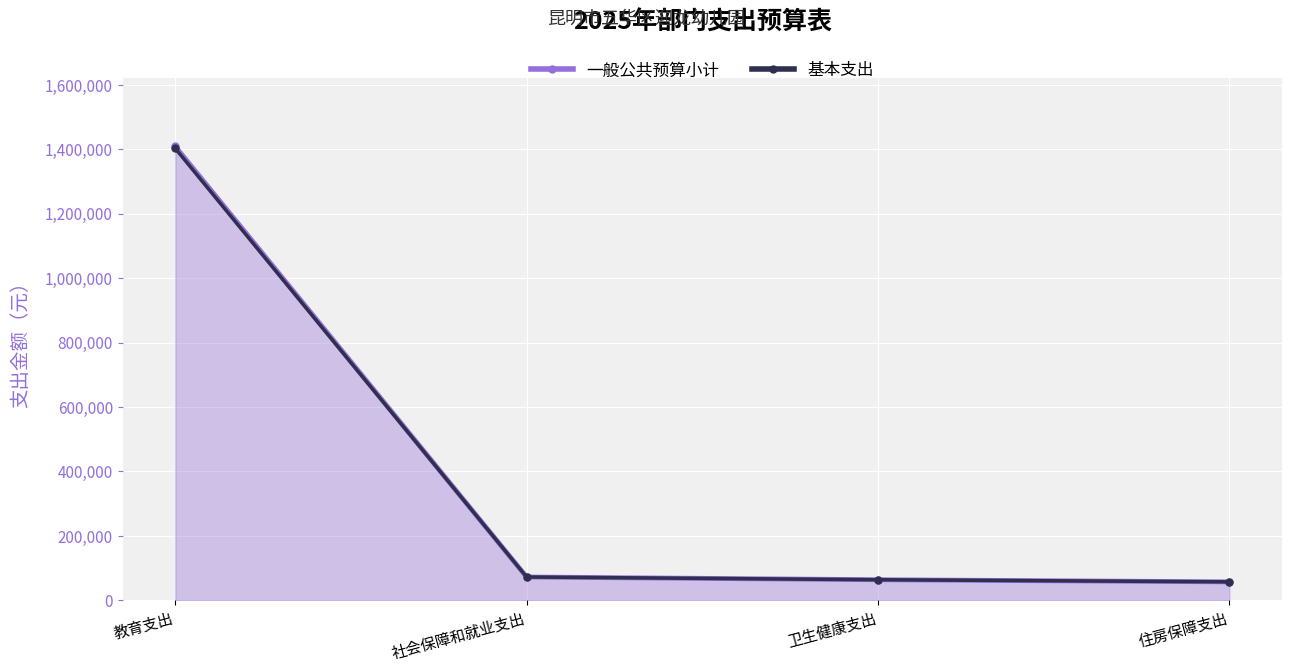

How many data points in 基本支出 are less than 72363?

2